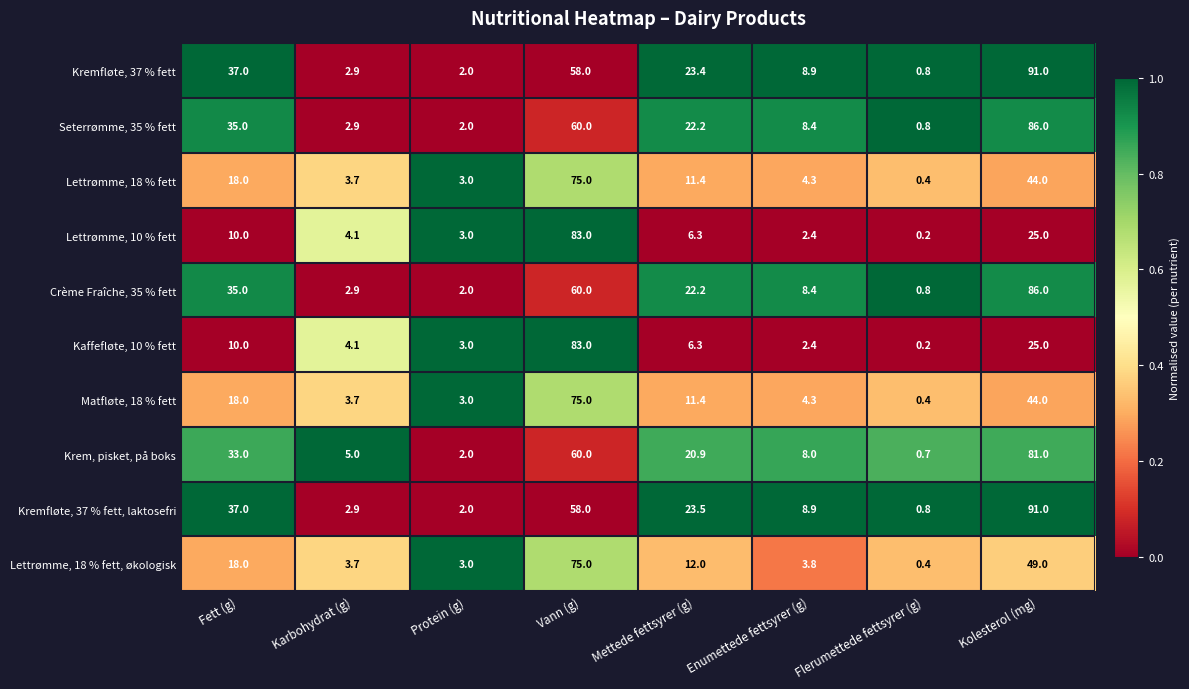

What value does the Matfløte, 18 % fett series have at Karbohydrat (g)?

3.7